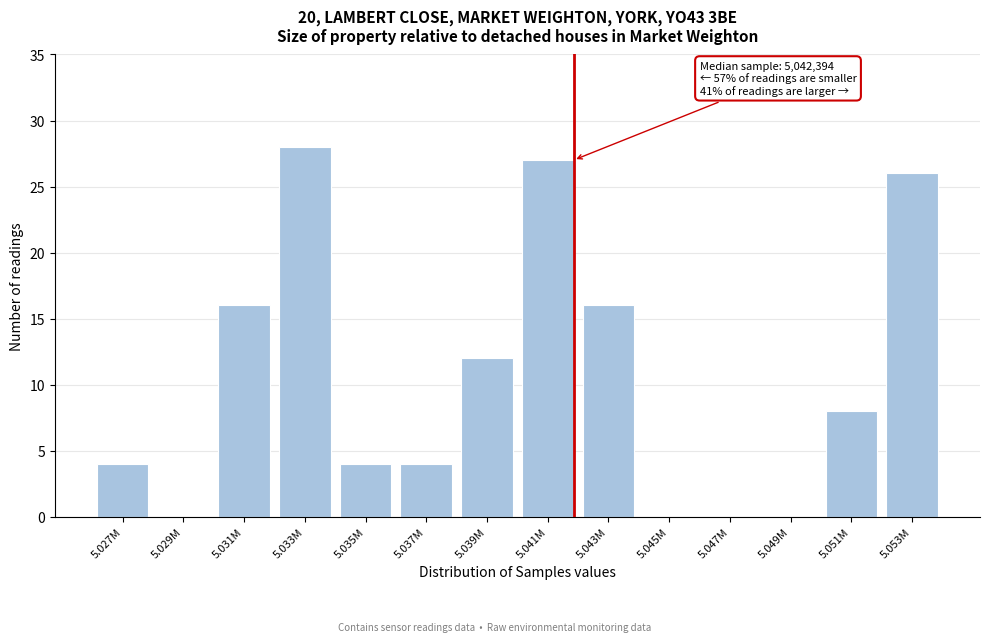

Reading left to right, list all the values displayed in this chart.

5.027M=4	5.029M=0	5.031M=16	5.033M=28	5.035M=4	5.037M=4	5.039M=12	5.041M=27	5.043M=16	5.045M=0	5.047M=0	5.049M=0	5.051M=8	5.053M=26